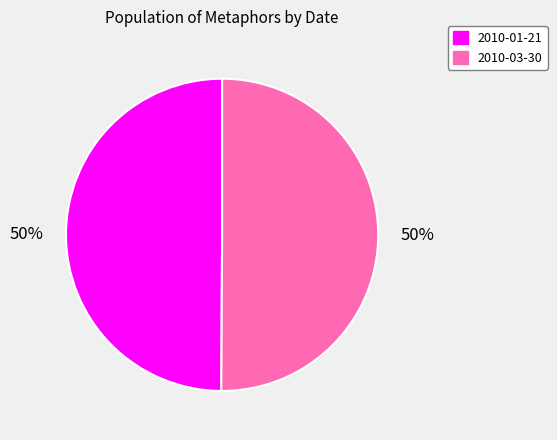

To the nearest percent, what portion does 2010-03-30 represent?

50%